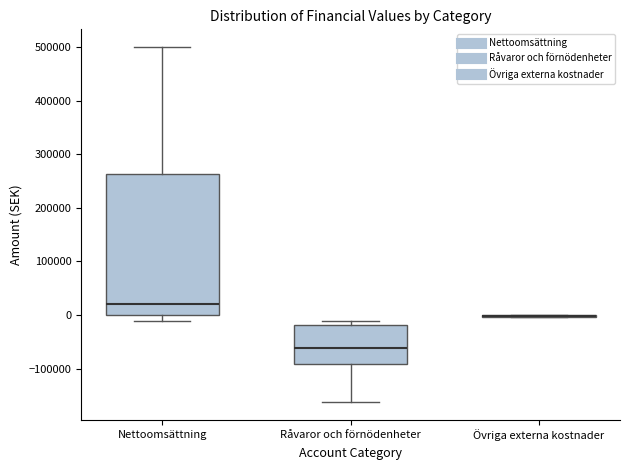

Which box is the tallest, from its lower edge to its upper edge?

Nettoomsättning